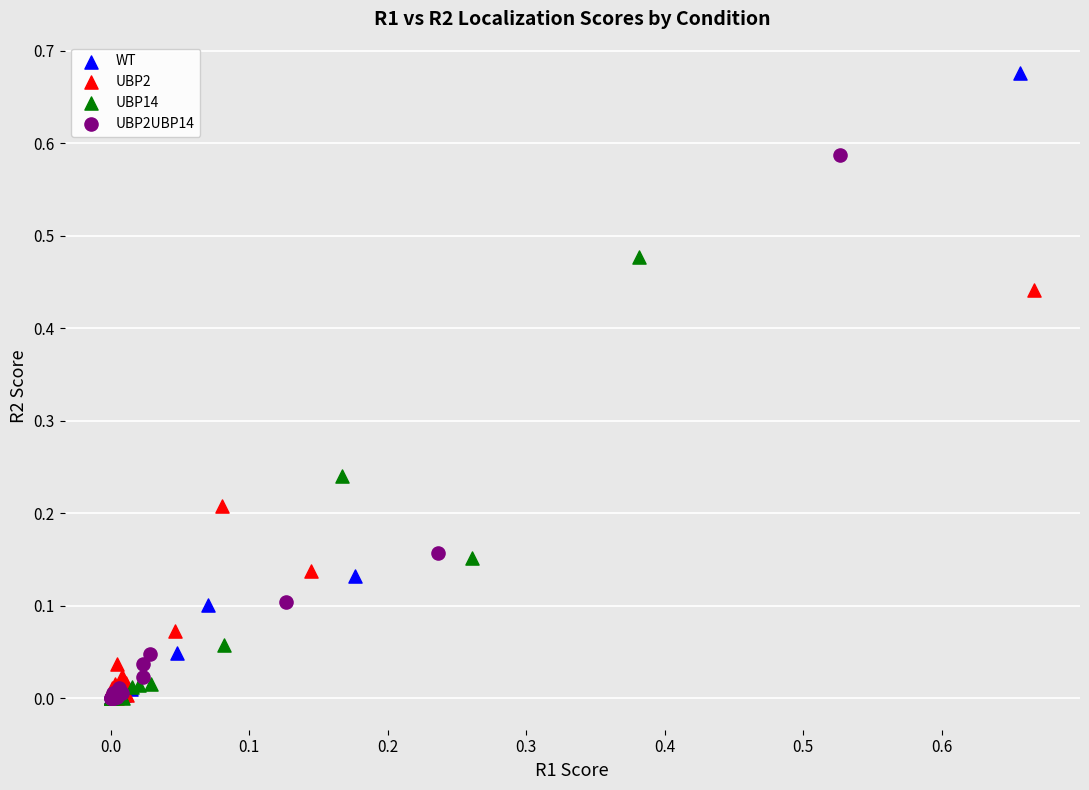

What are all the series names shown in the legend?

WT, UBP2, UBP14, UBP2UBP14